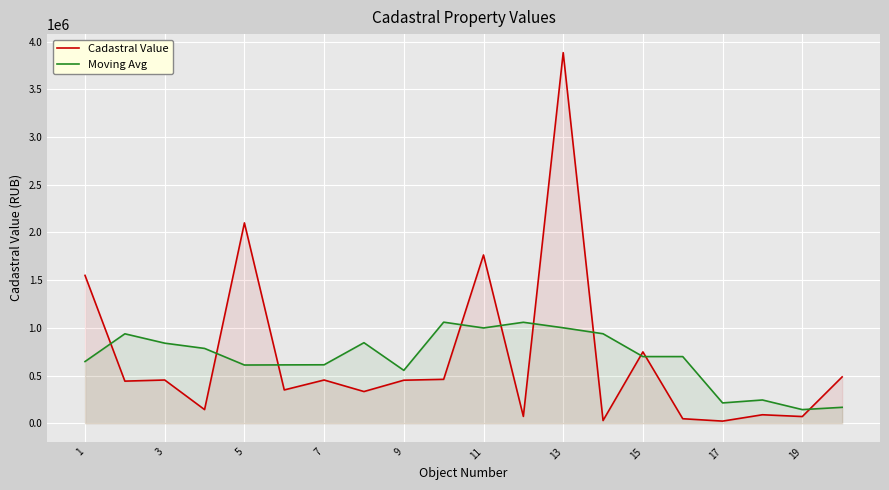

Which series changed the most between 9 and 11?

Cadastral Value